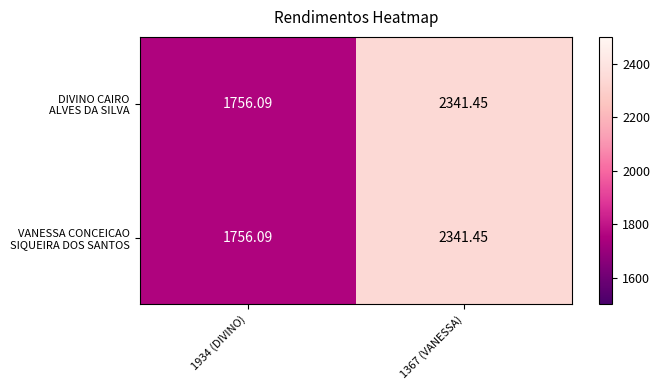

Which series has the widest spread of values?

DIVINO CAIRO ALVES DA SILVA